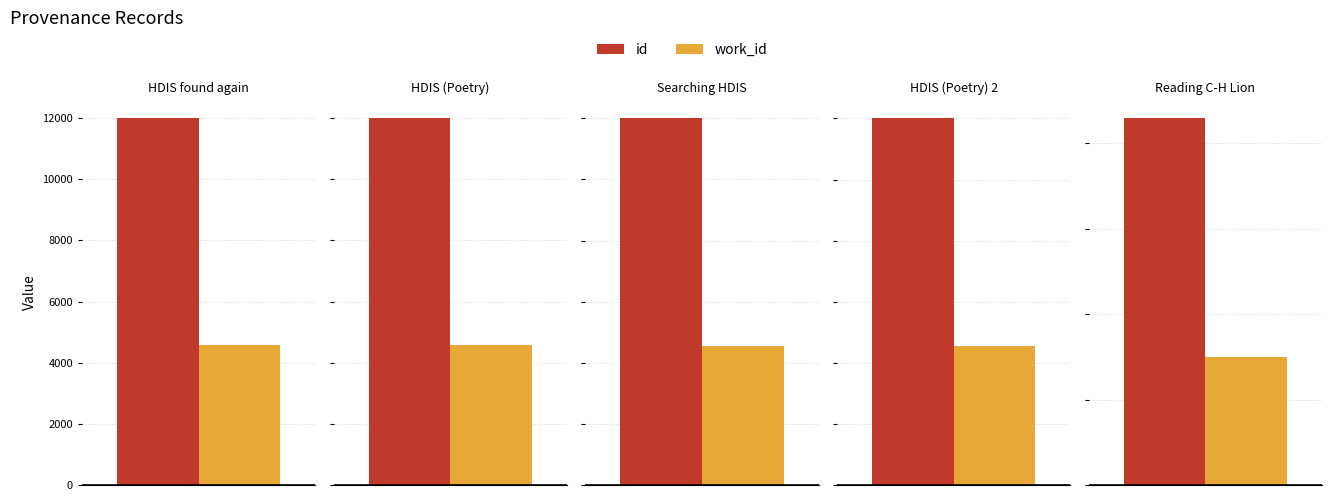

At how many categories does at least one series exceed 7601?

5